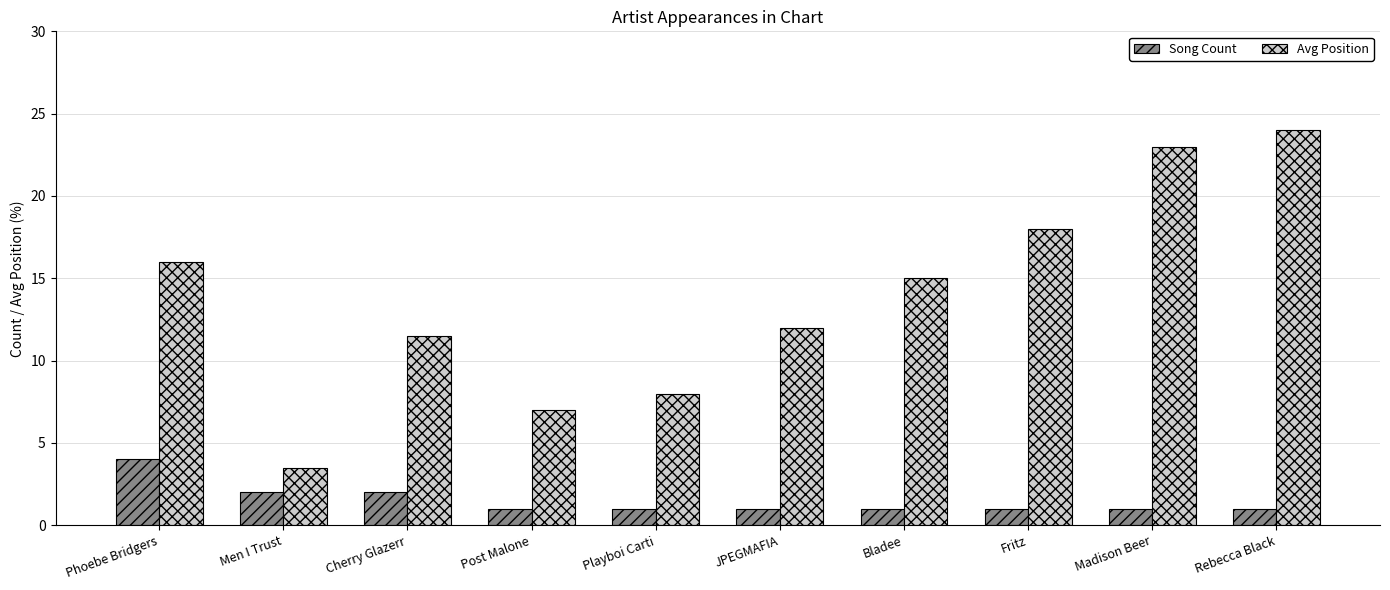

What is the minimum value shown in the chart?

1.0